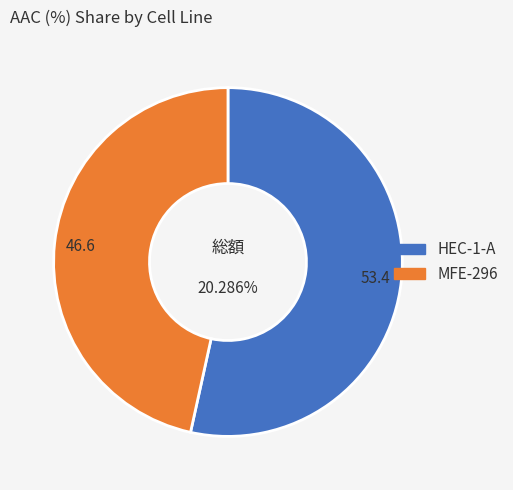

What is the smallest slice in the pie chart?

MFE-296